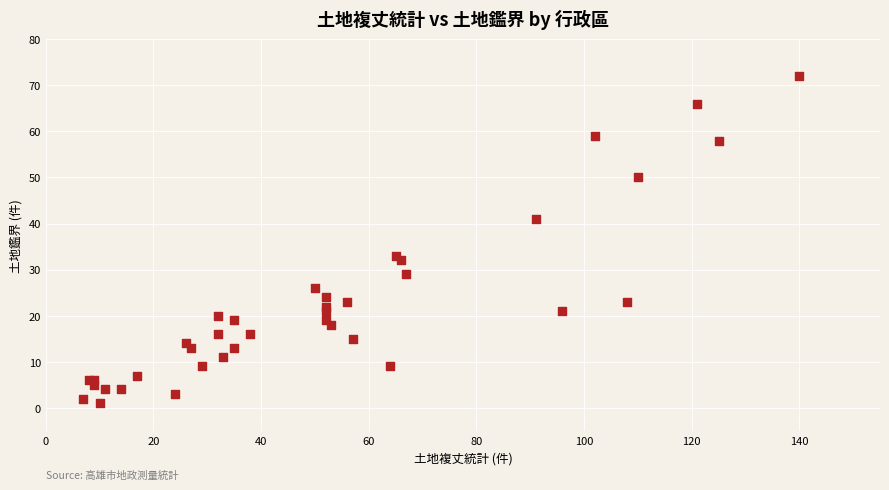

What Y value in the scatter plot is closest to 36?

33